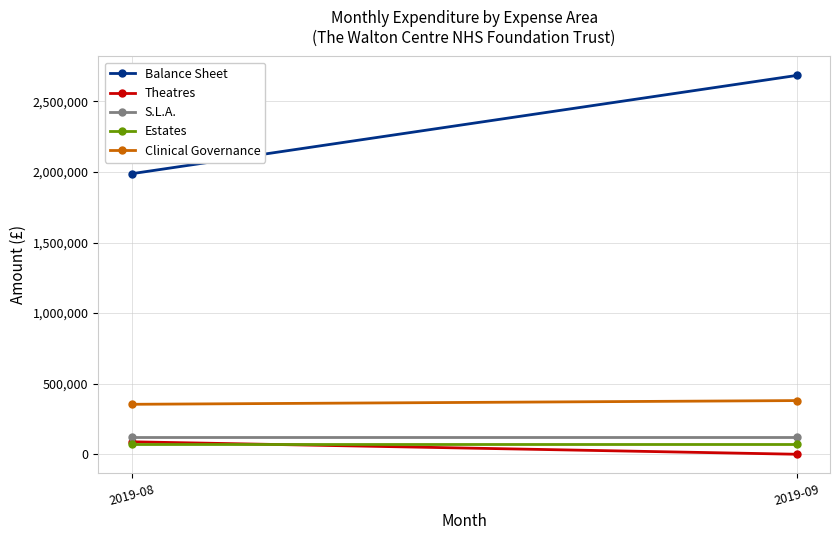

How many values in the Theatres series exceed 88370?

1